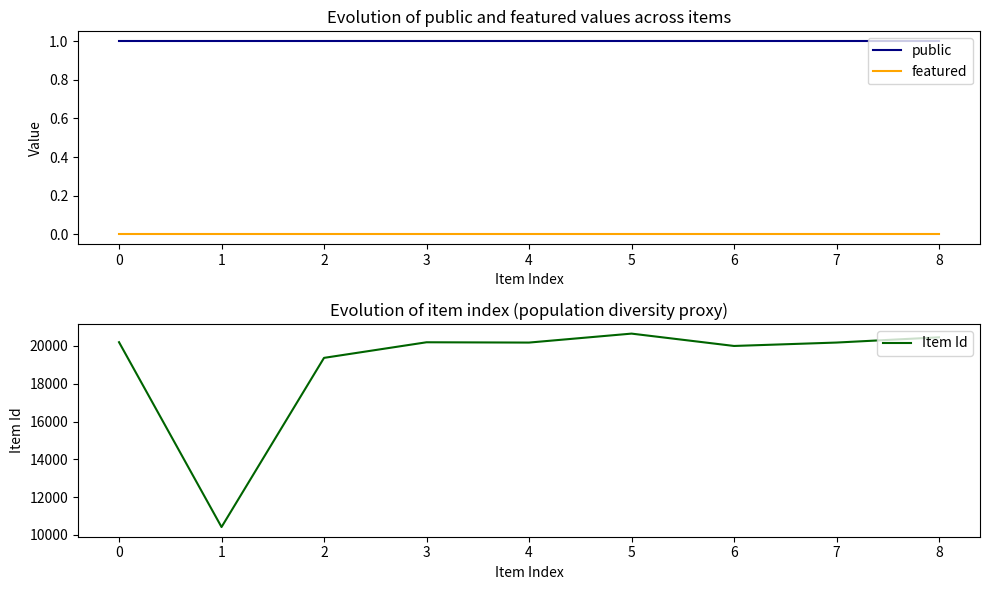

What is the maximum value shown in the chart?

20652